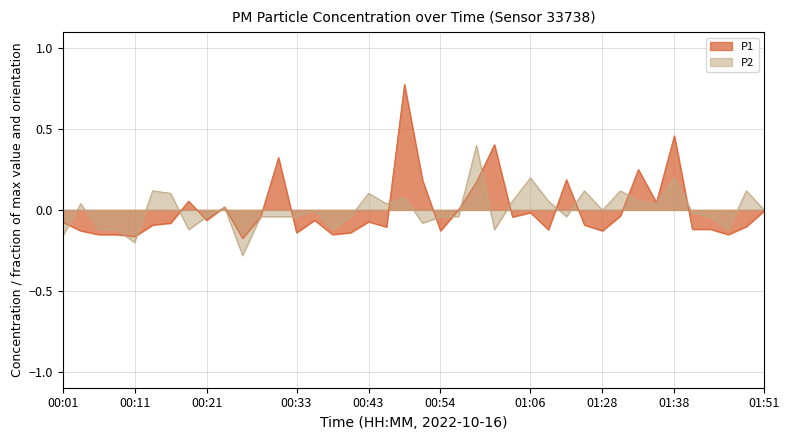

What value does the P2 series have at 01:01?

-0.1